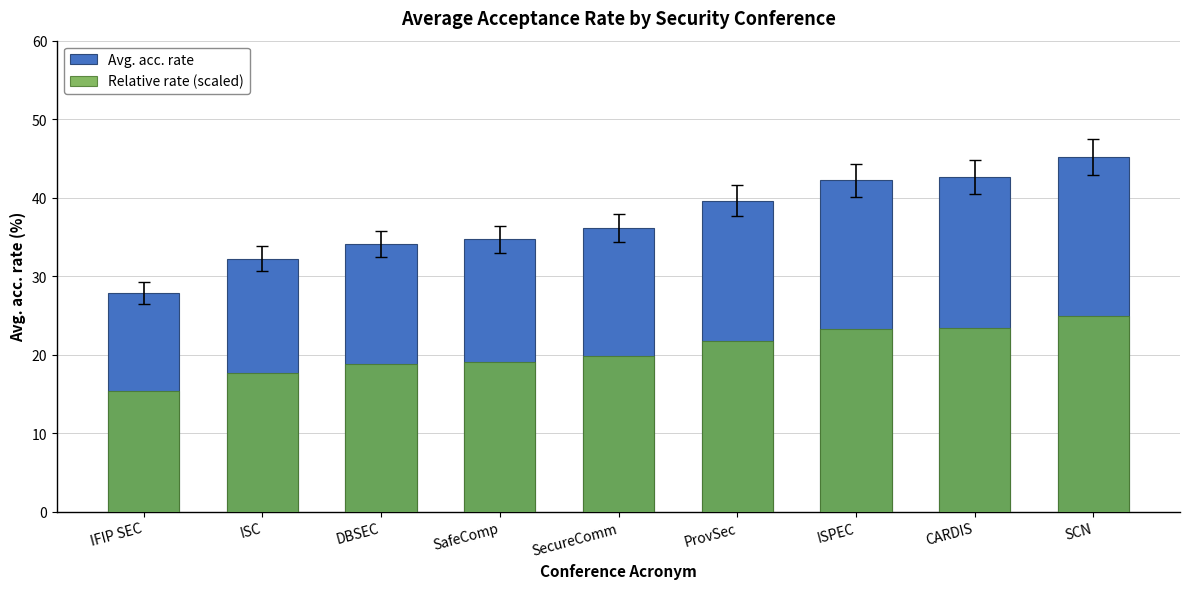

Reading left to right, extract all data points from this chart.

Avg. acc. rate: 27.9	32.2	34.1	34.7	36.1	39.6	42.2	42.6	45.2
Relative rate (scaled): 15.3	17.7	18.8	19.1	19.9	21.8	23.2	23.4	24.9